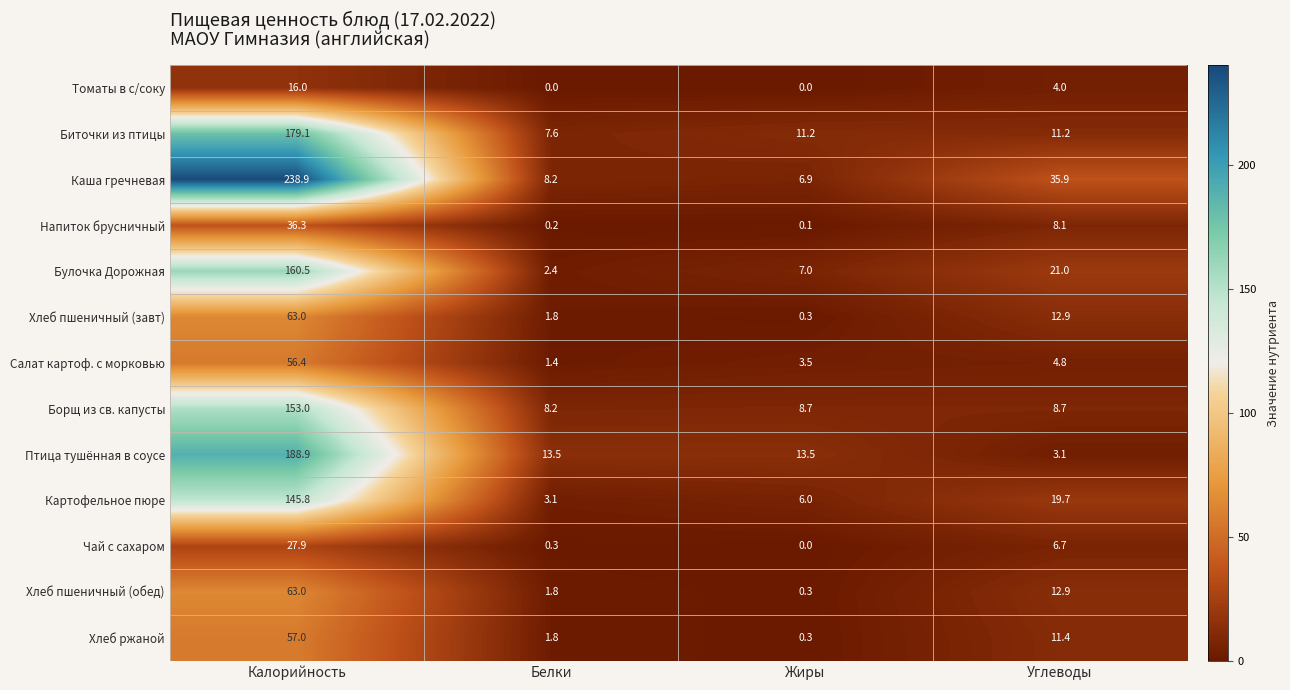

What is the difference between the highest and lowest values at Калорийность?

222.9